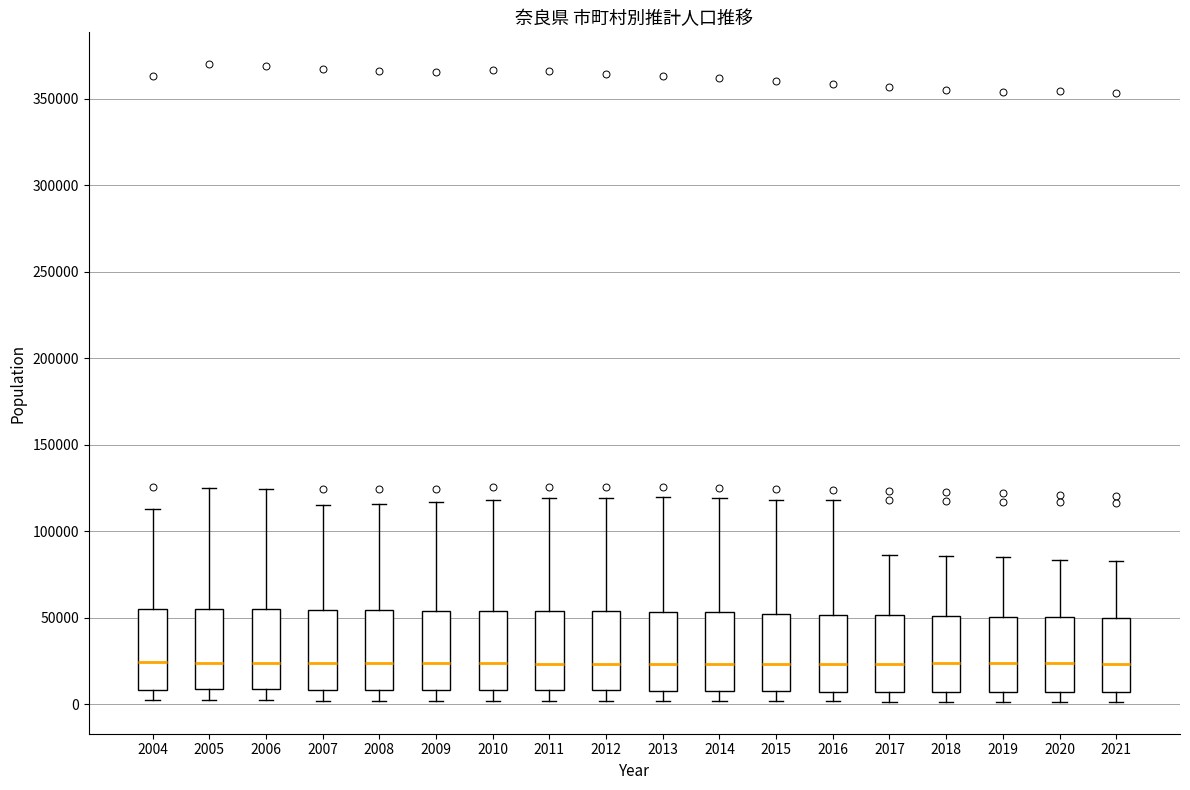

Where does the median line of the box at x = 2020 sit on the y-axis? The values are not printed on the chart, so give them approximately, as read against the axis.

25000